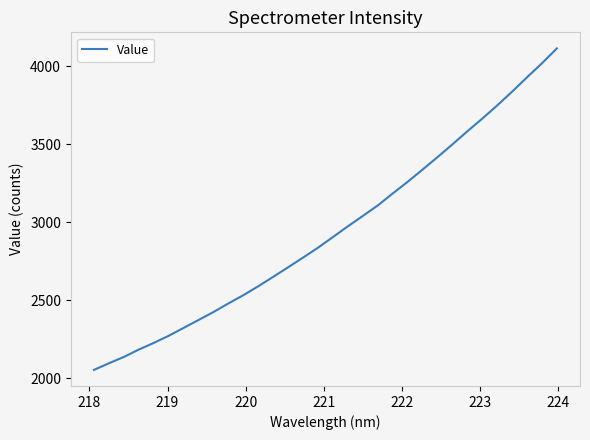

What is the difference between the maximum and minimum values?

2061.0